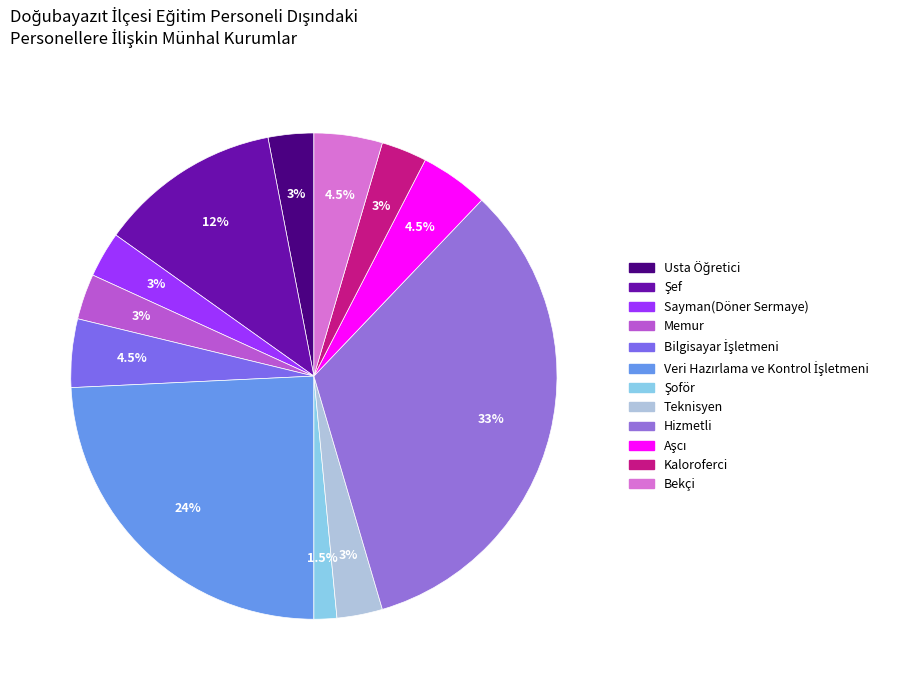

Count the number of slices in the pie.

12